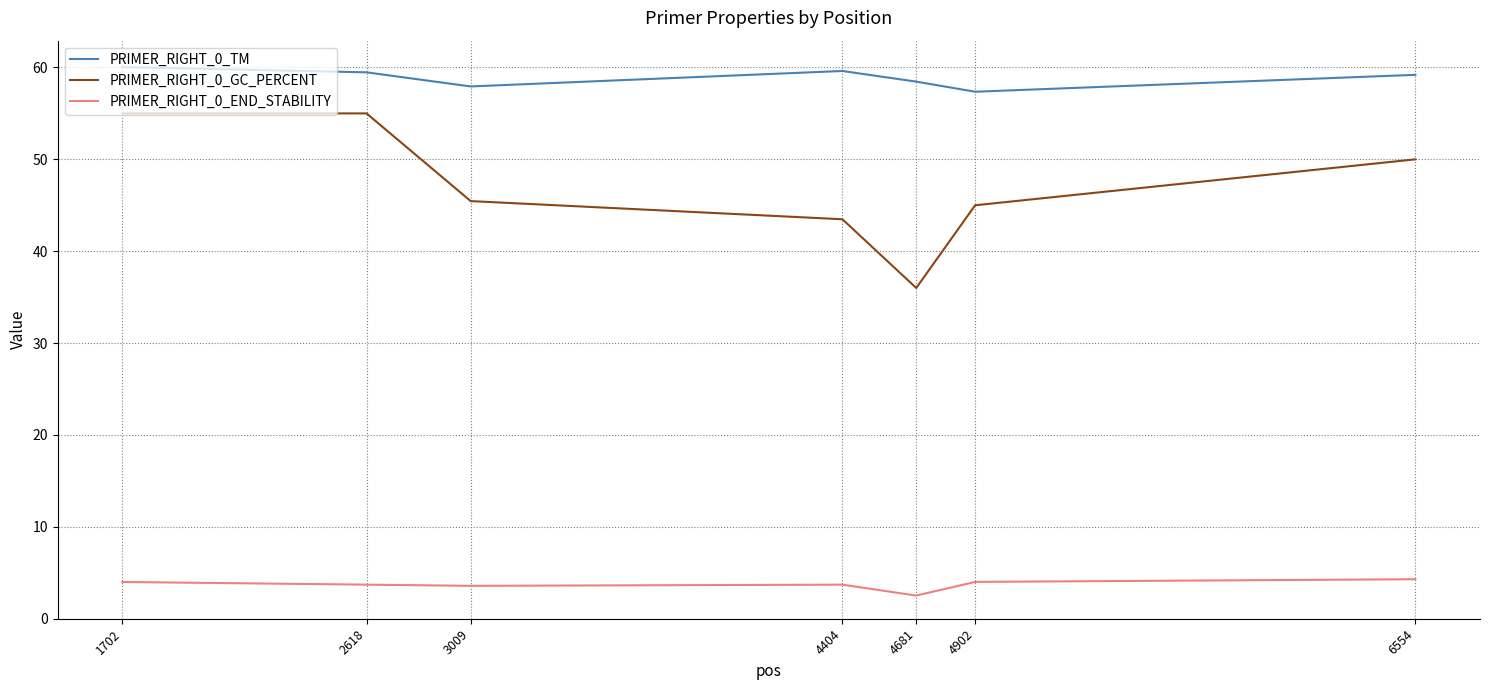

List the series in order of their overall mean, highest first.

PRIMER_RIGHT_0_TM, PRIMER_RIGHT_0_GC_PERCENT, PRIMER_RIGHT_0_END_STABILITY